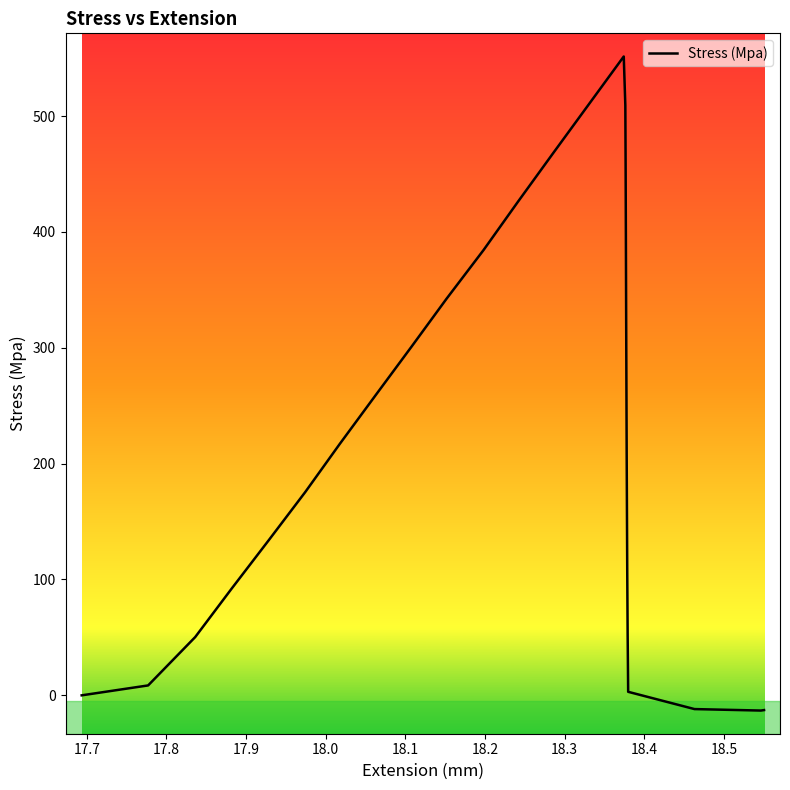

What is the difference between the maximum and minimum values?

564.7